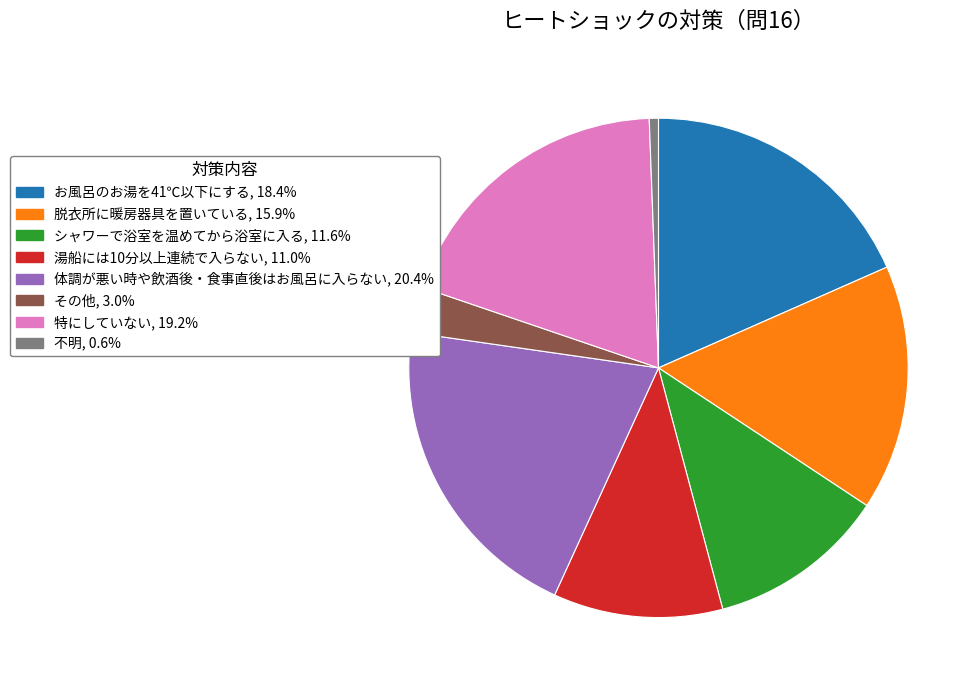

Does 脱衣所に暖房器具を置いている account for over 50% of the chart?

No